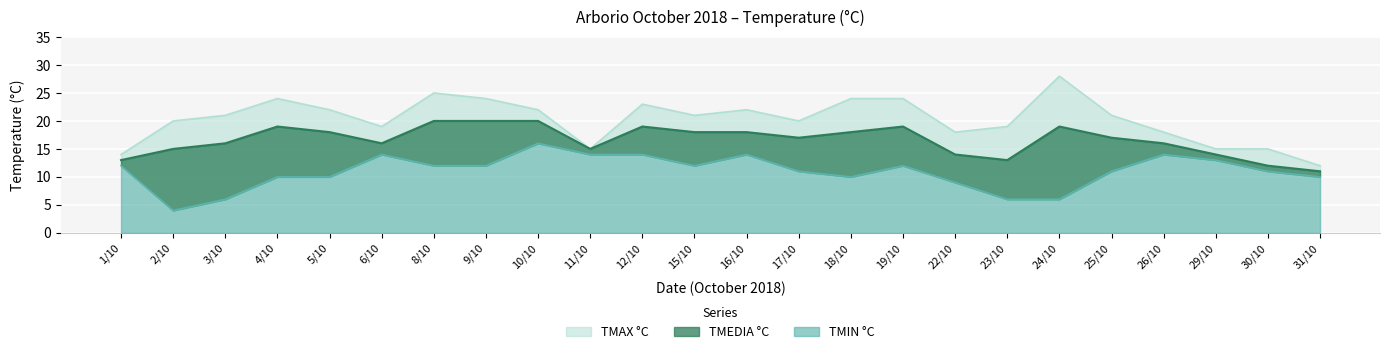

True or false: TMIN °C and TMEDIA °C intersect in this chart.

False